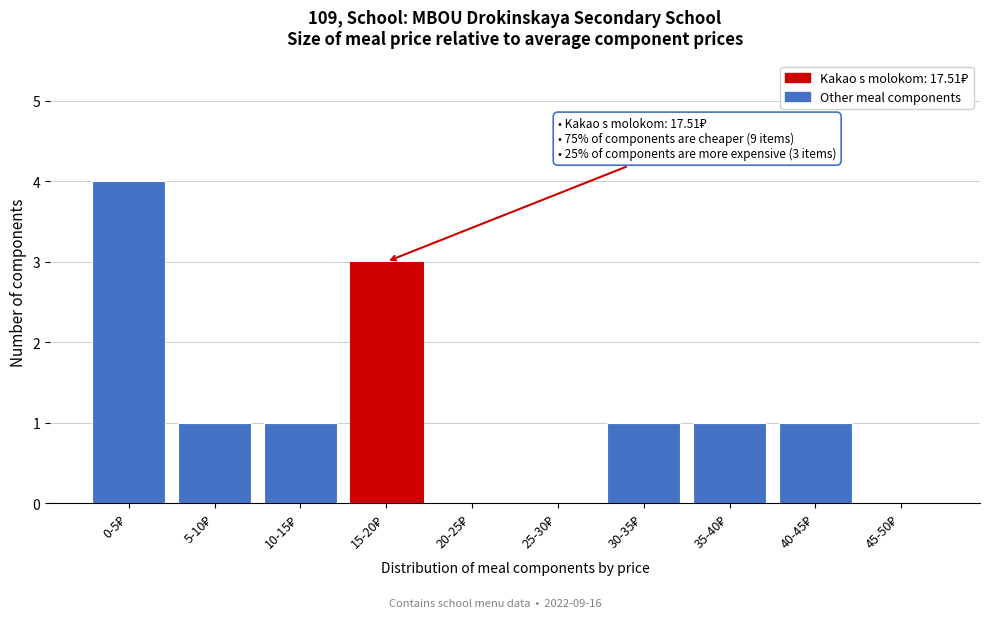

What is the greatest value displayed?

4